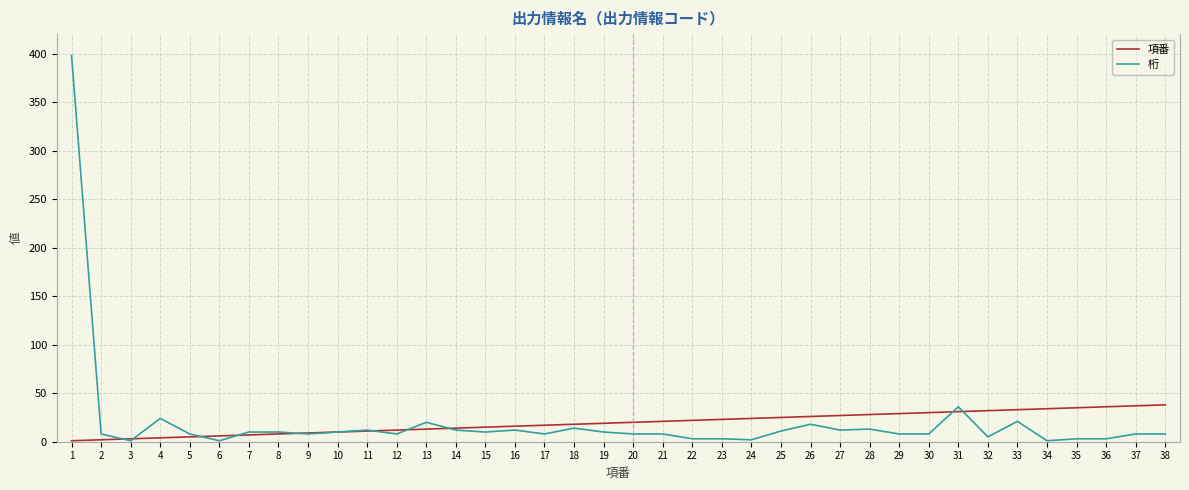

Which series ends up on top after the final intersection of 項番 and 桁?

項番